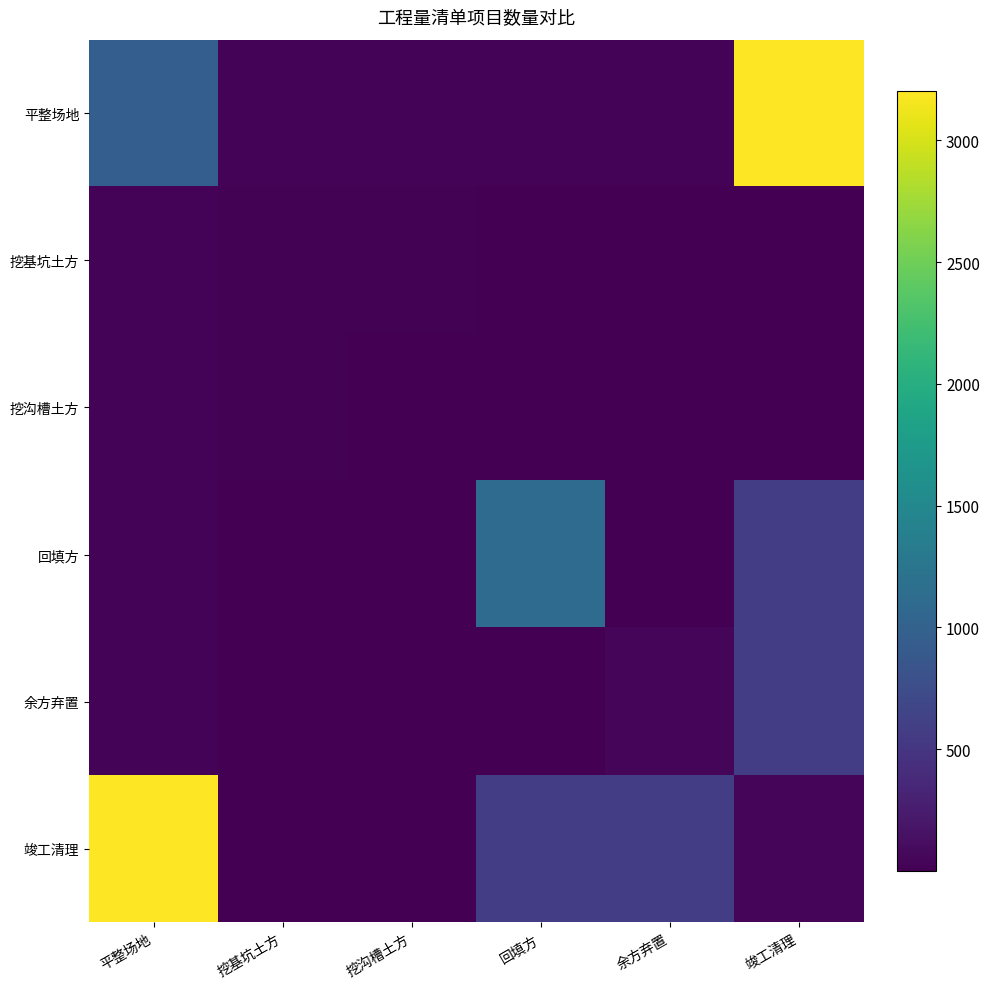

Which series changed the most between 平整场地 and 余方弃置?

竣工清理